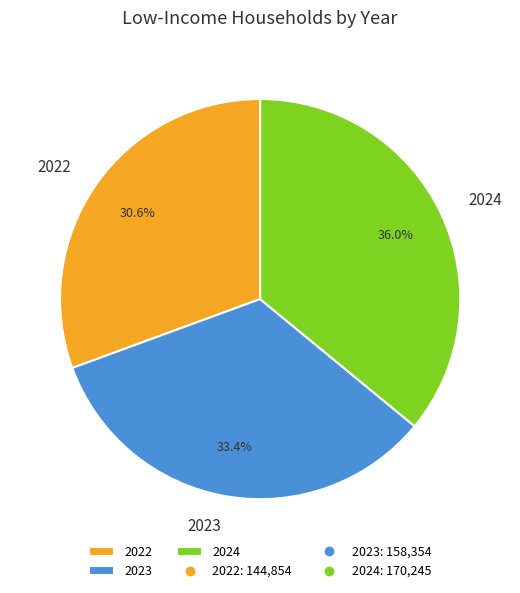

How many segments does this pie chart have?

3